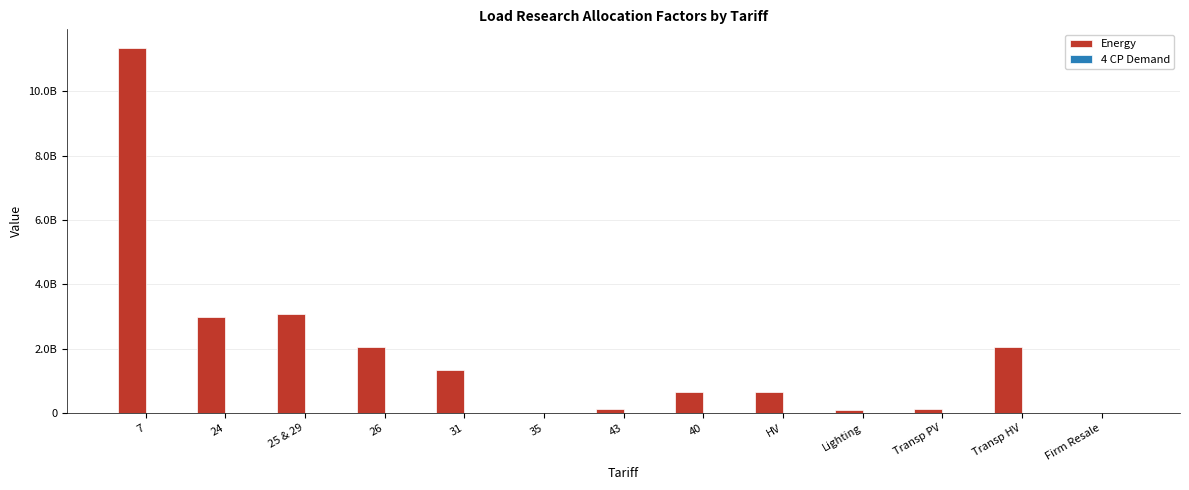

What is the sum of all Energy values?

24452276608.8